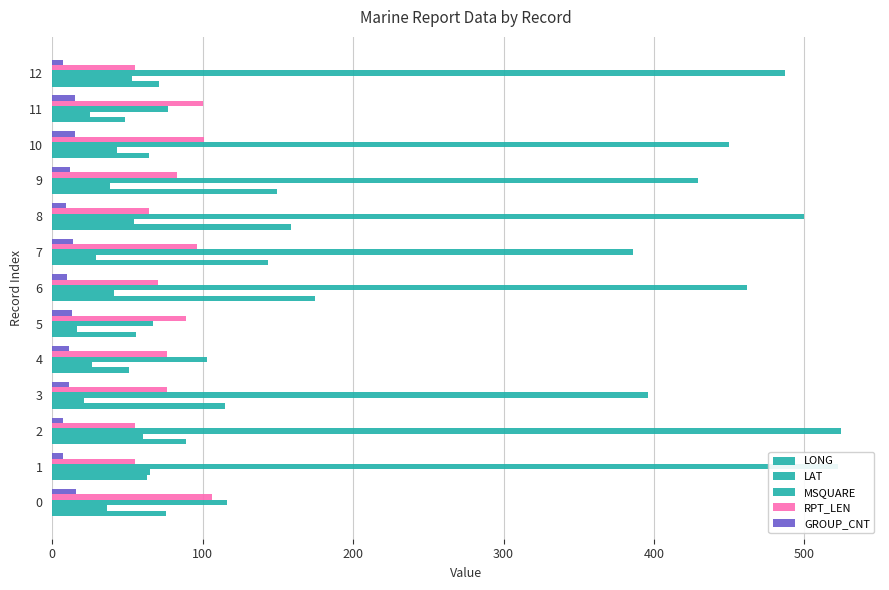

How many categories are shown in the chart?

13